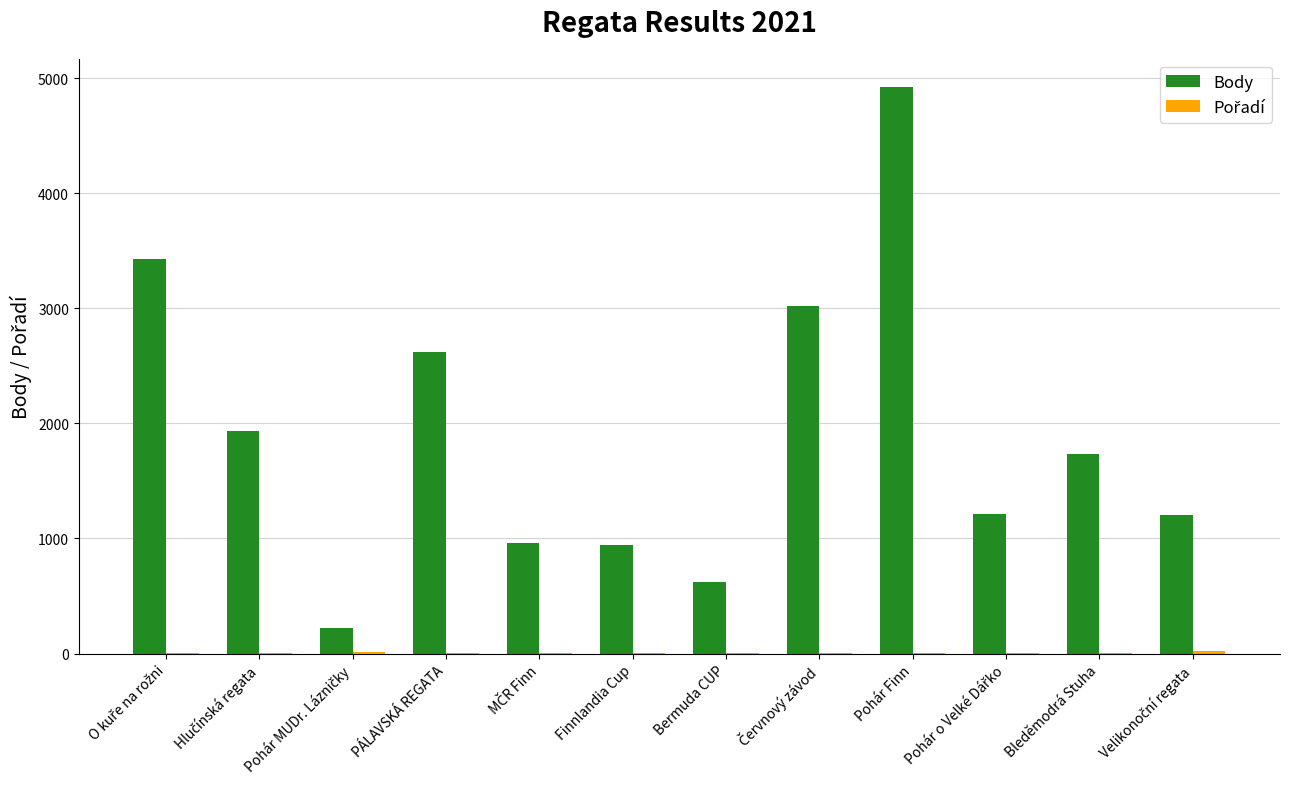

At which category is the sum across all series the highest?

Pohár Finn